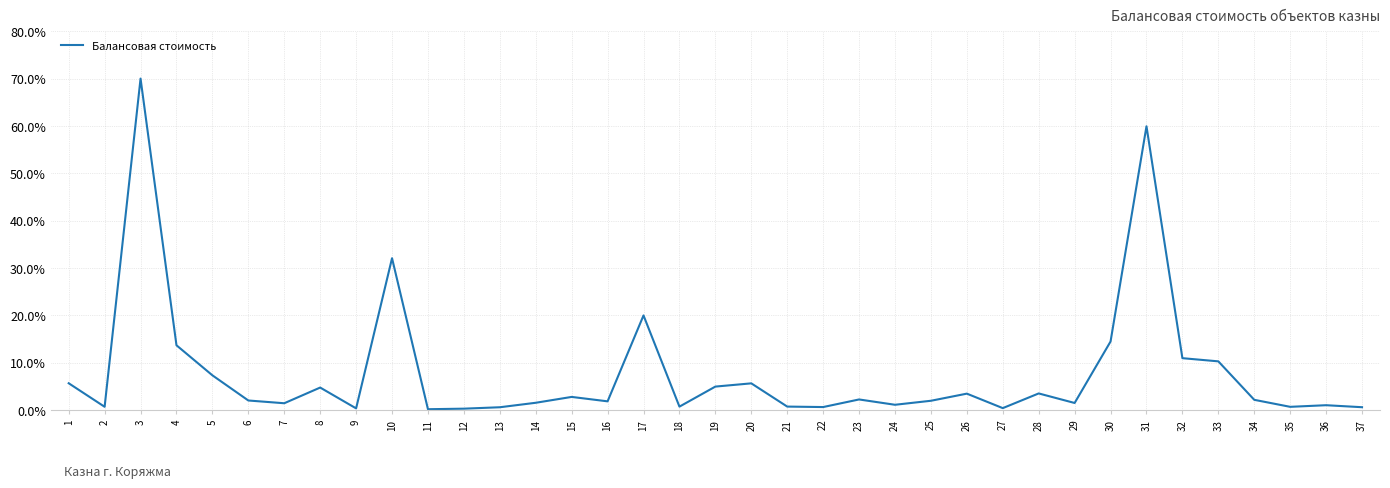

Which category has the highest value across all series?

3